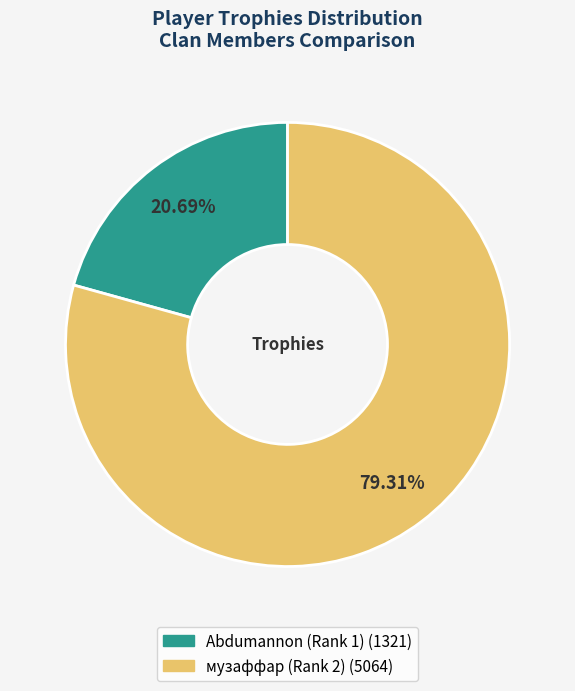

To the nearest percent, what percentage of the pie is музаффар (Rank 2)?

79%